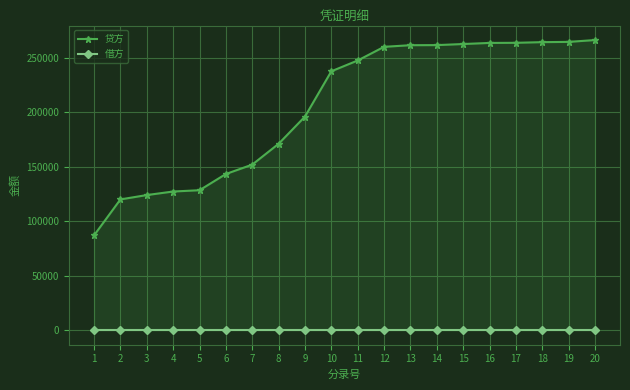

Count the number of data series in this chart.

2